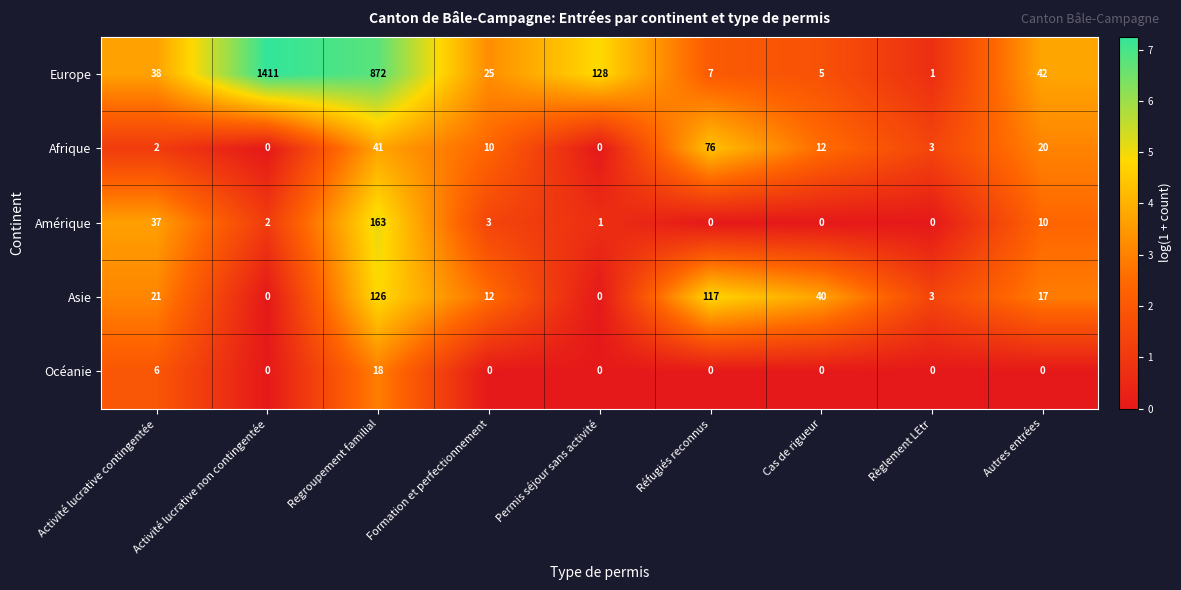

Which series has the largest range (max minus min)?

Europe